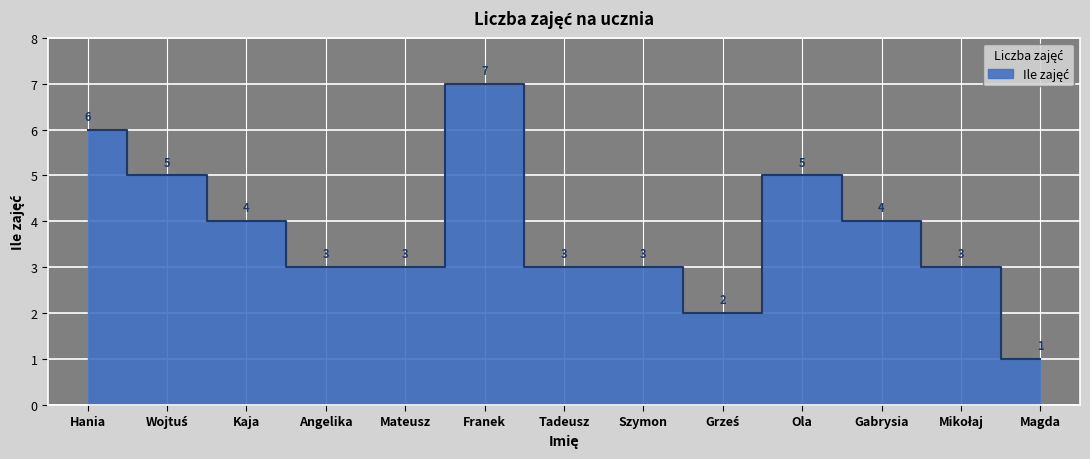

Reading left to right, list all the values displayed in this chart.

6	5	4	3	3	7	3	3	2	5	4	3	1